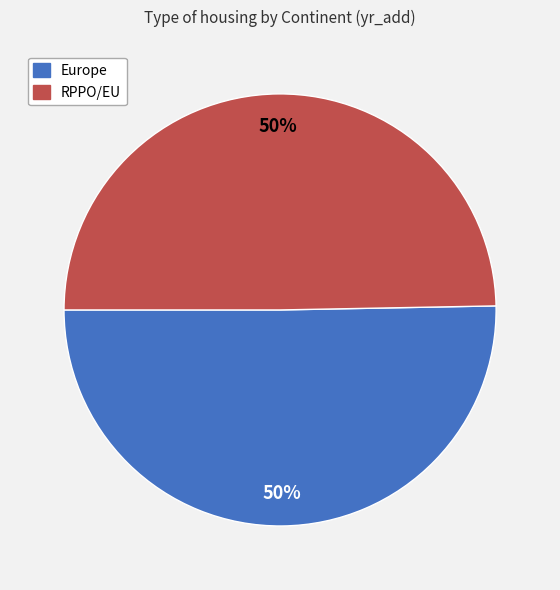

Count the number of slices in the pie.

2